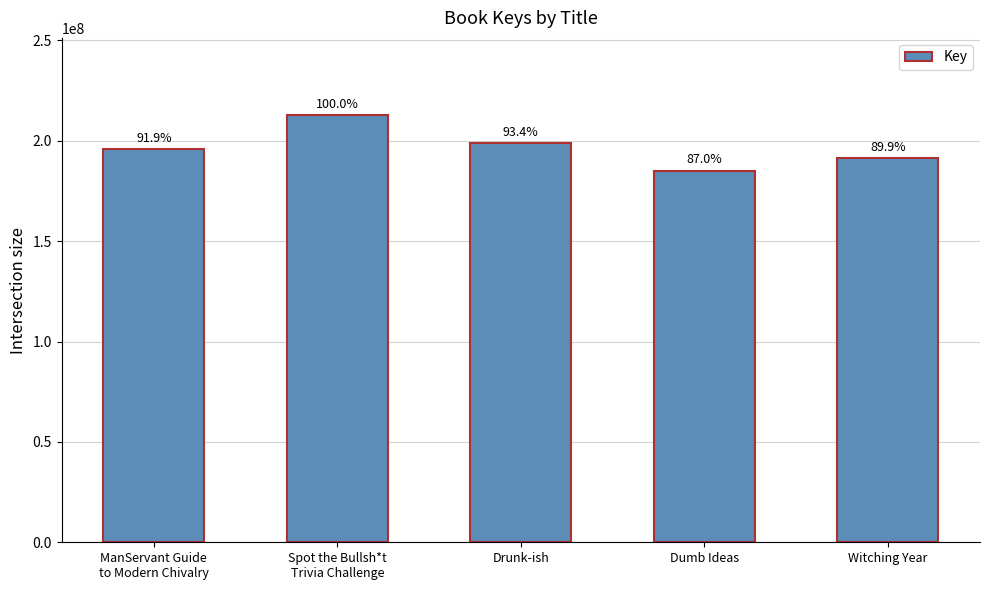

At which label does the data first exceed 195787665?

Spot the Bullsh*t
Trivia Challenge